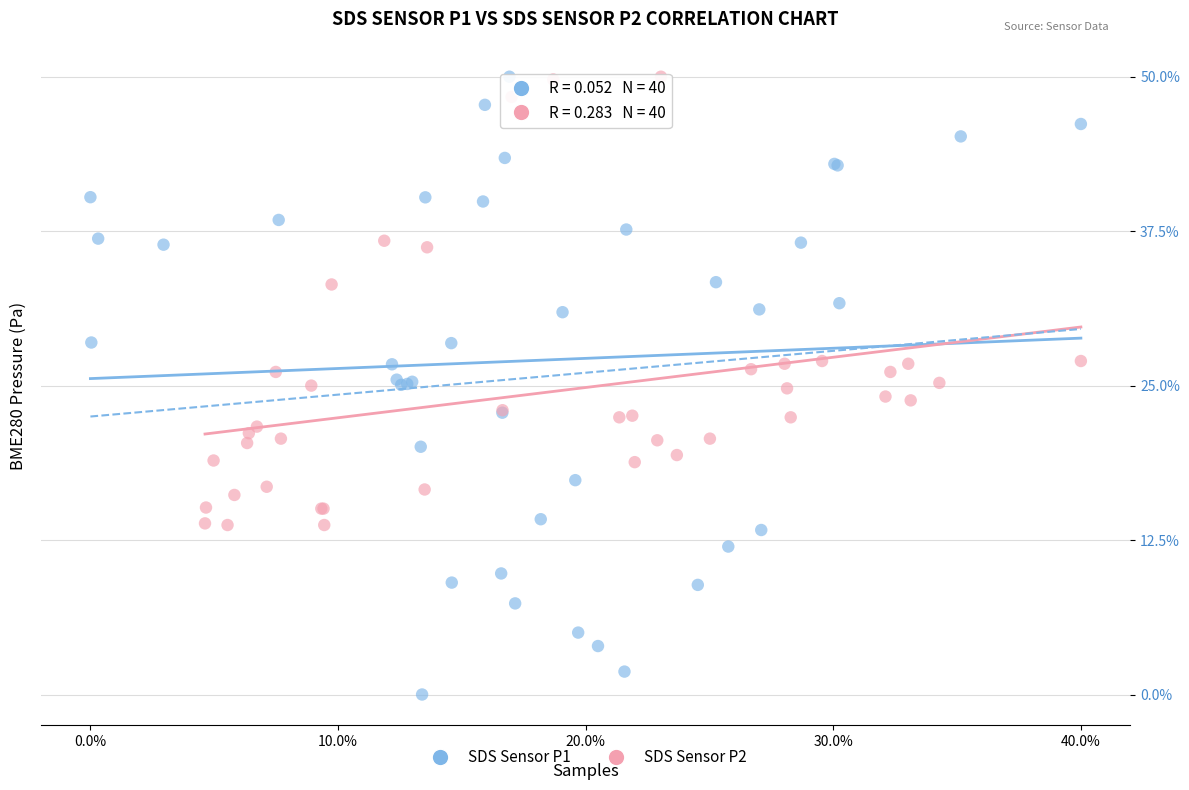

Which series reaches the minimum Y coordinate?

SDS Sensor P1